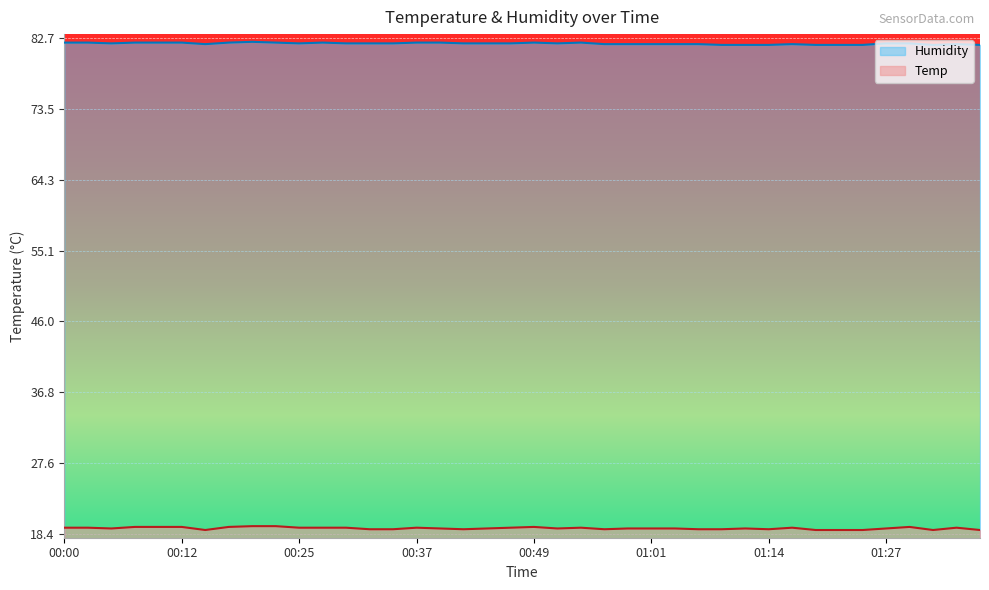

What is the sum of all Humidity values?

3279.0